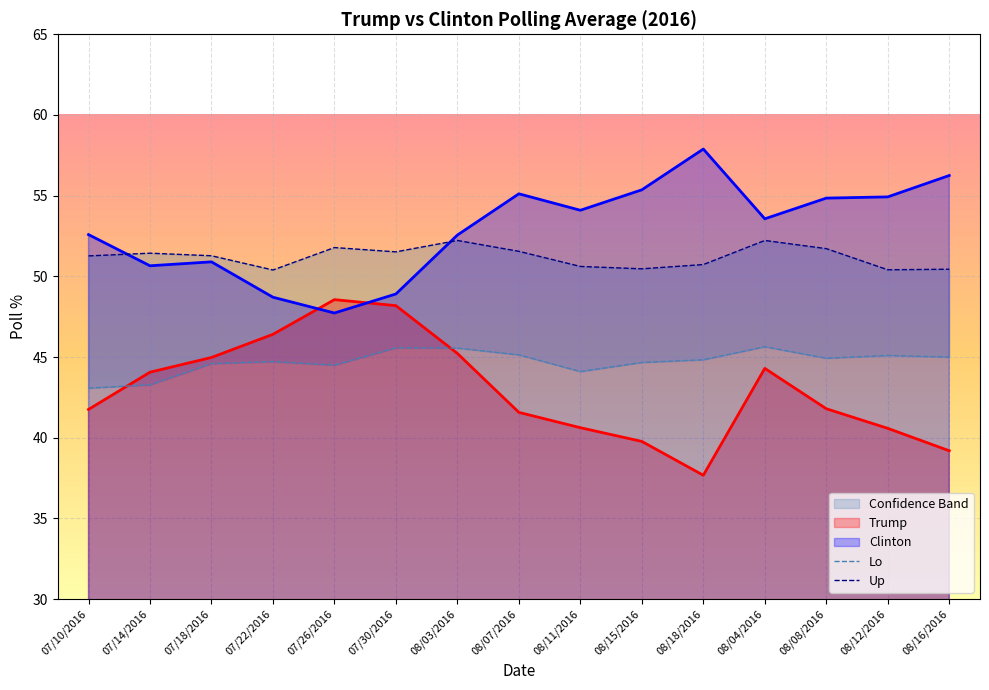

The value of Clinton at 07/14/2016 is 83.8. True or false?

False